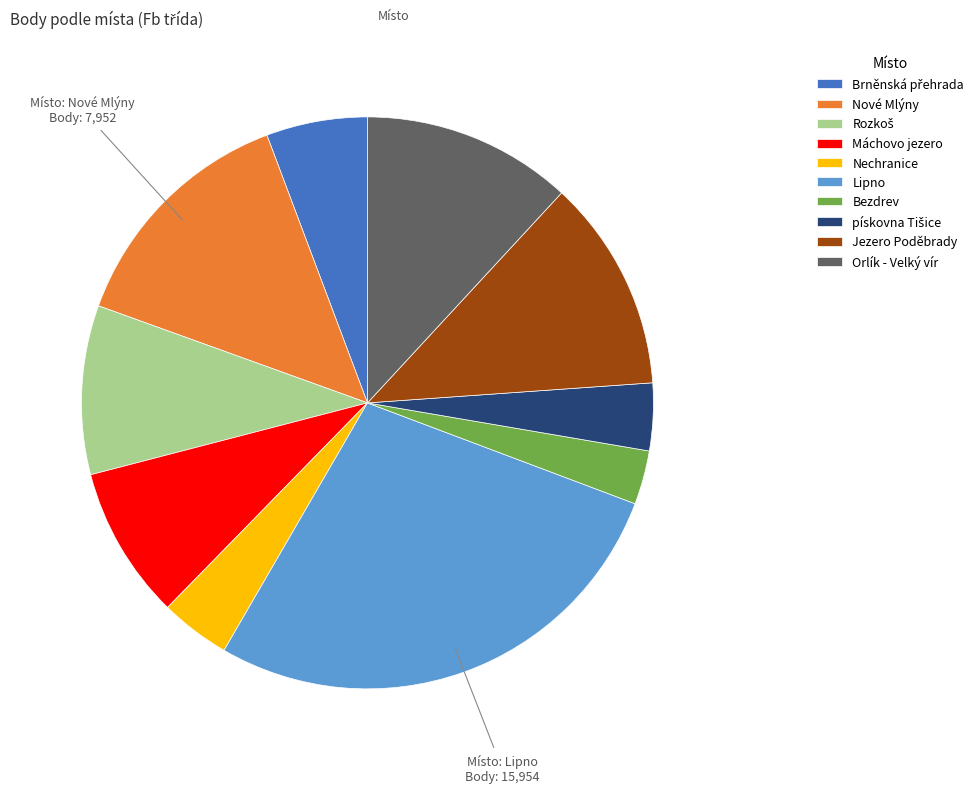

Is it true that Nové Mlýny is 14% of the pie?

True